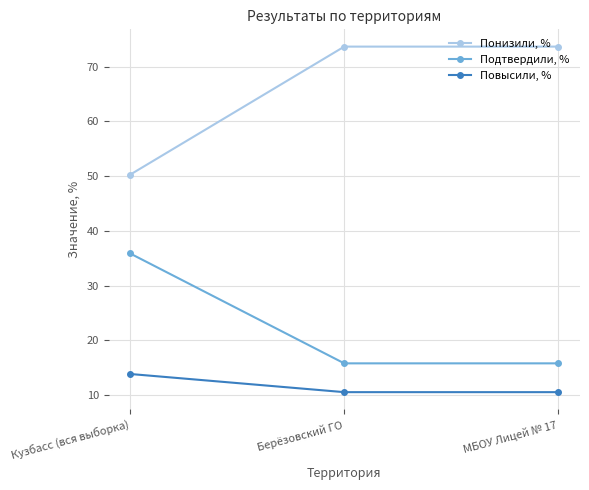

What is the minimum value shown in the chart?

10.5